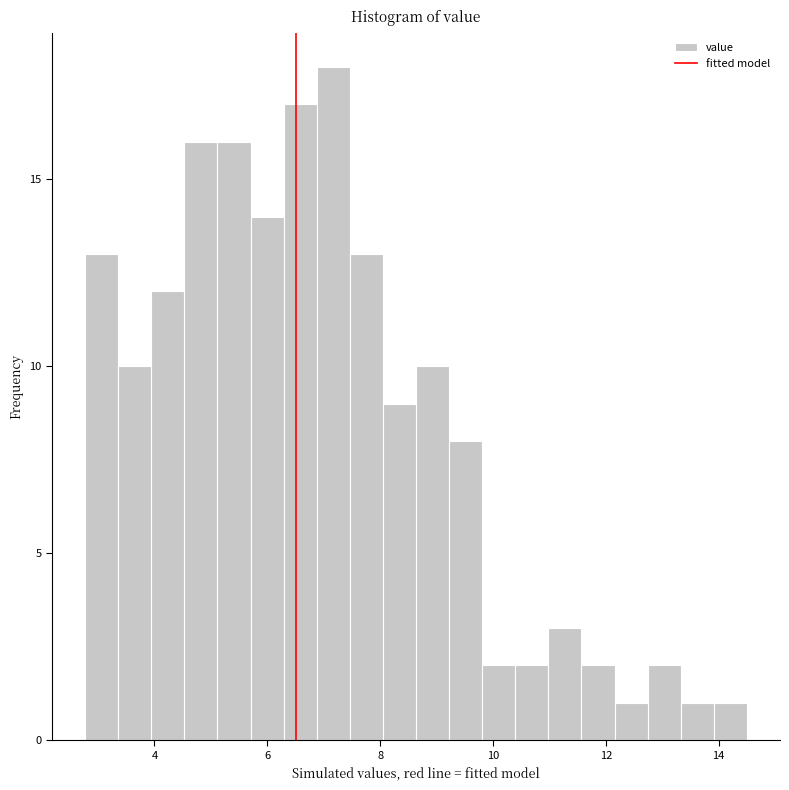

Read against the x-axis, roughly where is the centre of the tallest bar?

7.2